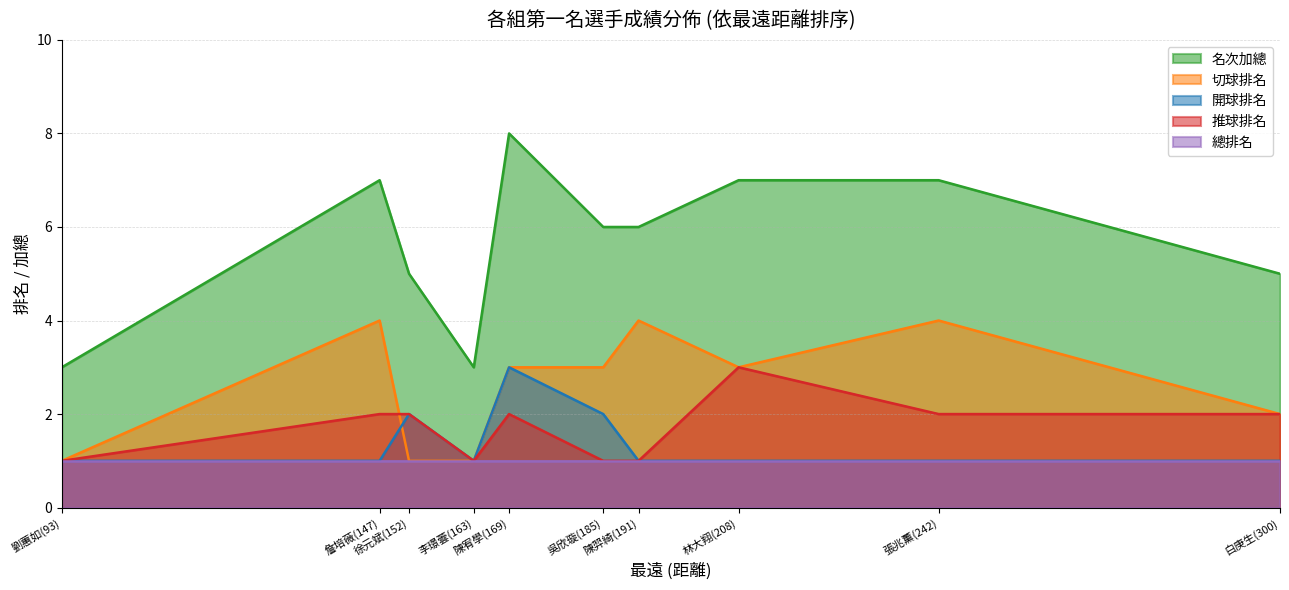

True or false: 推球排名 has more than 2 interior local peaks.

True